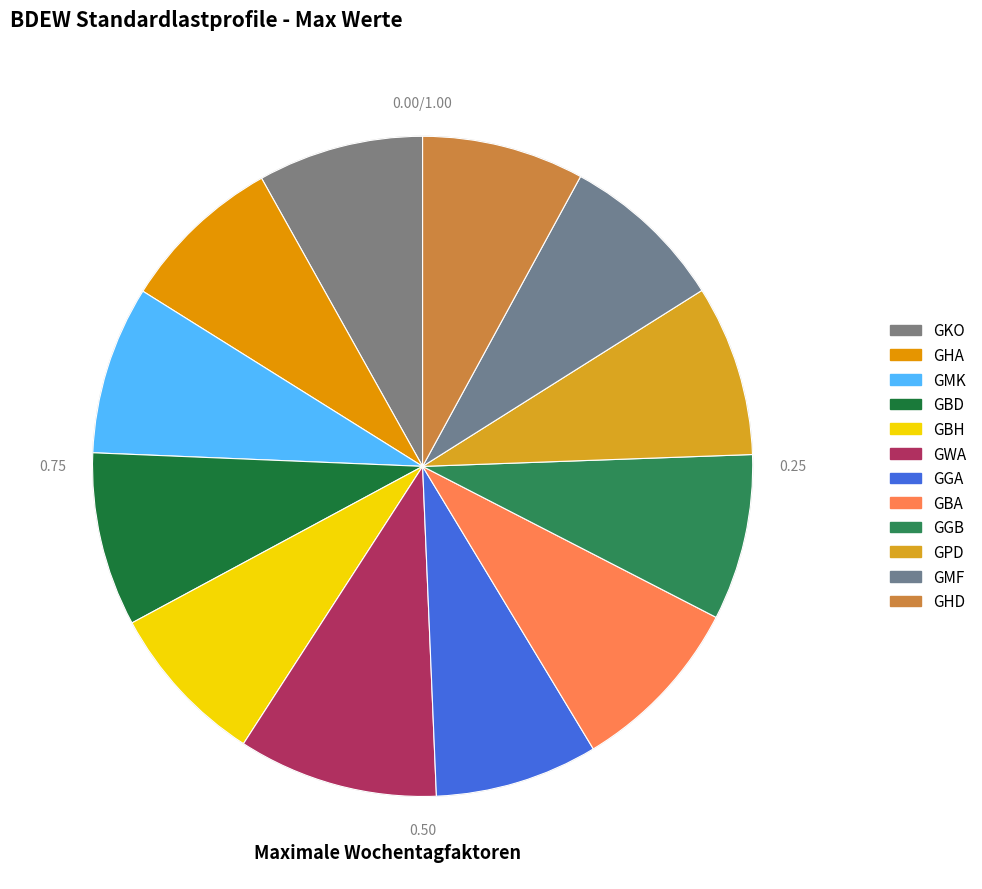

What is the largest slice in the pie chart?

GWA